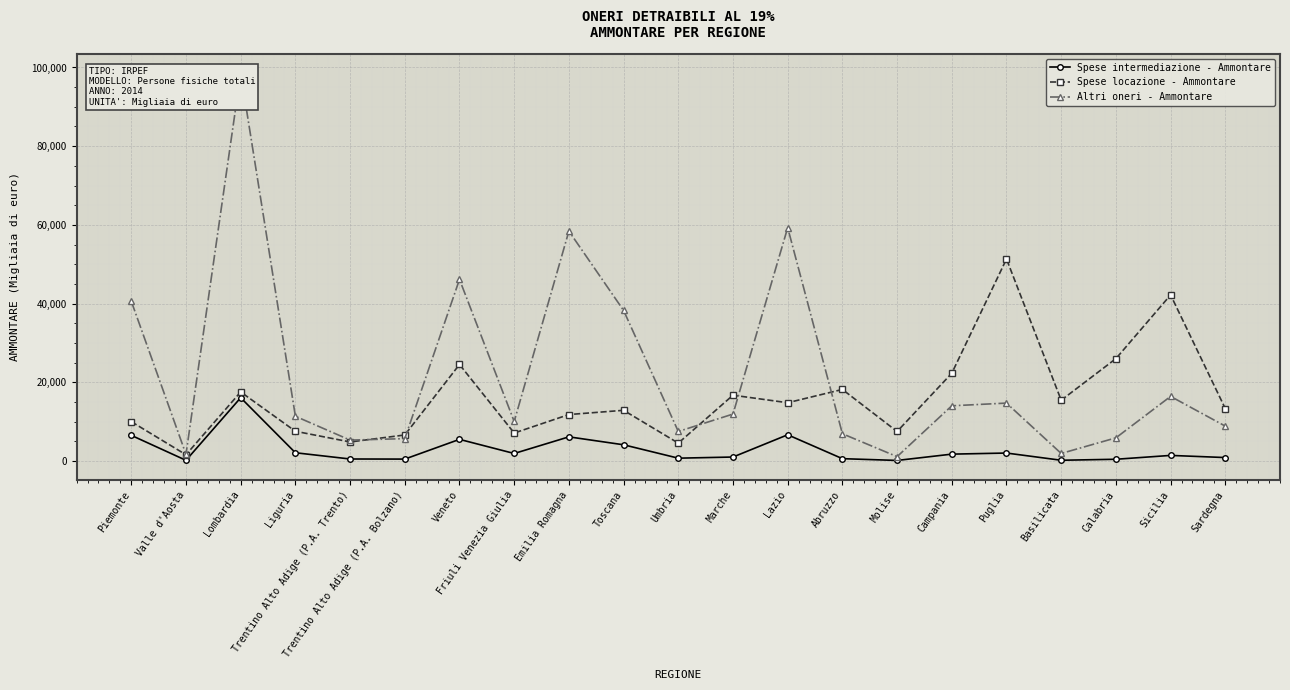

True or false: Spese locazione - Ammontare has more than 0 points higher than both neighbors.

True